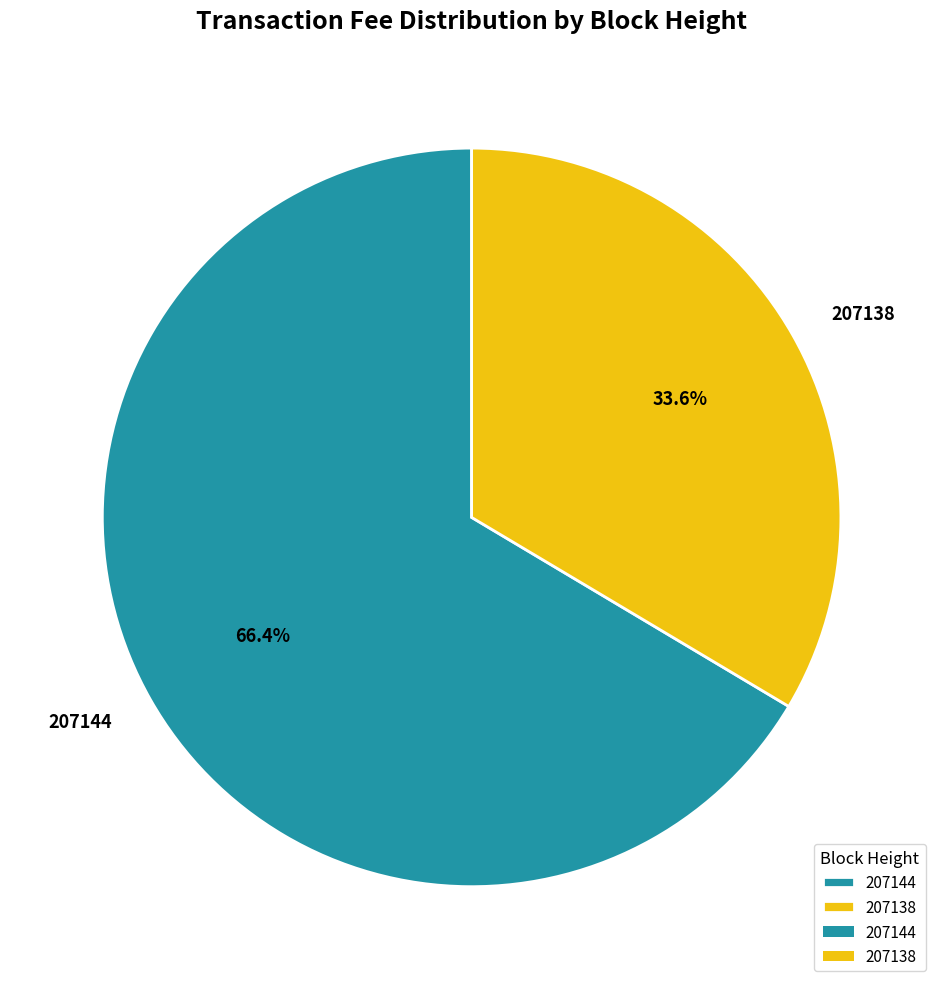

To the nearest percent, what portion does 207138 represent?

34%